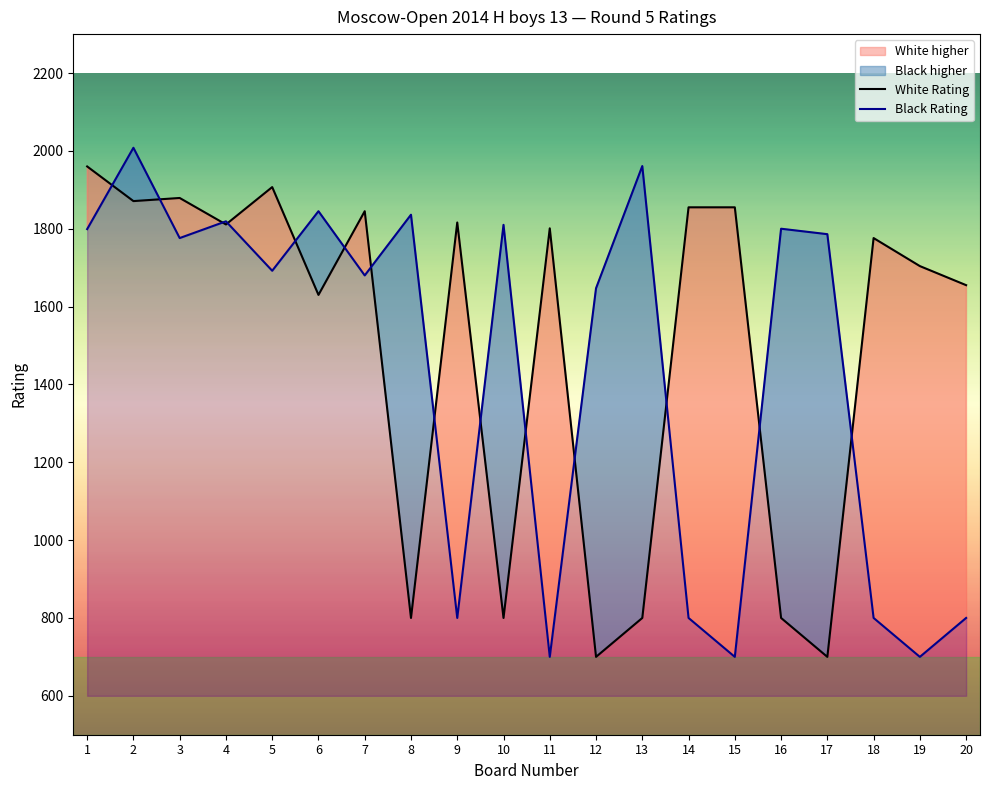

List the series in order of their overall mean, lowest first.

Black Rating, White Rating